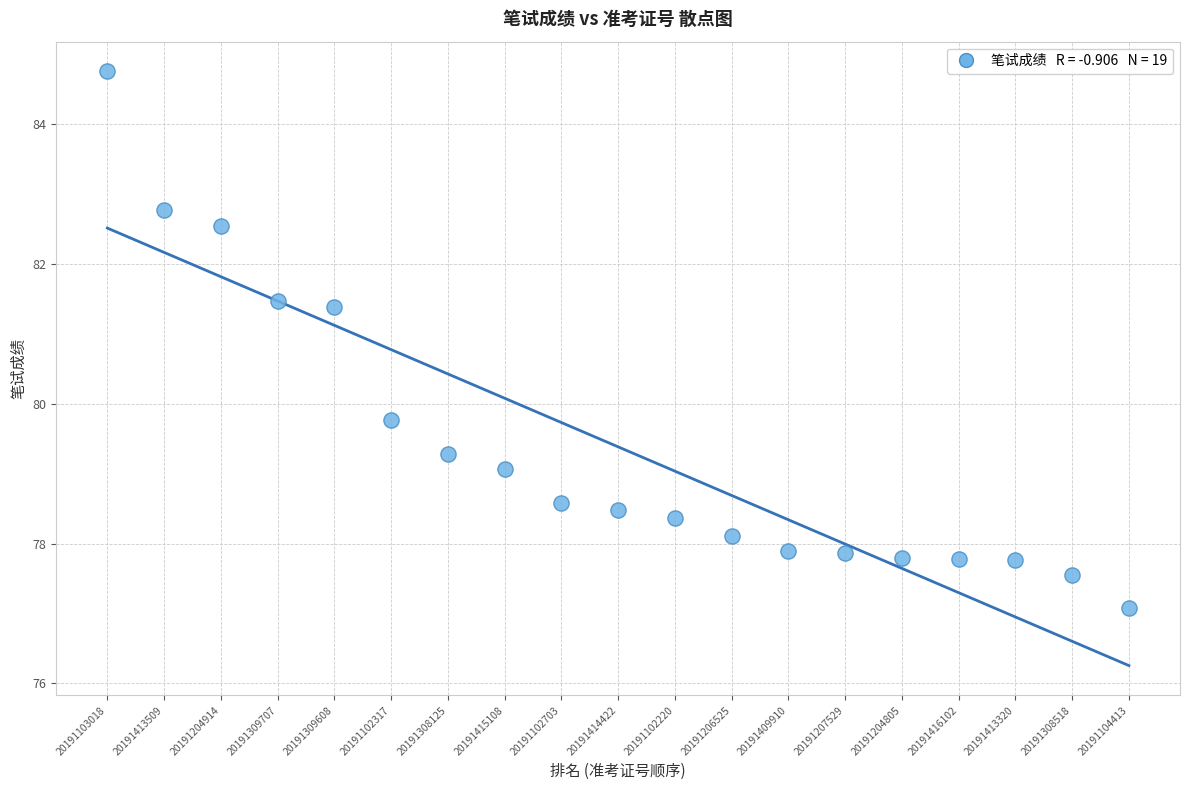

What is the range of Y values (max minus min)?

7.7